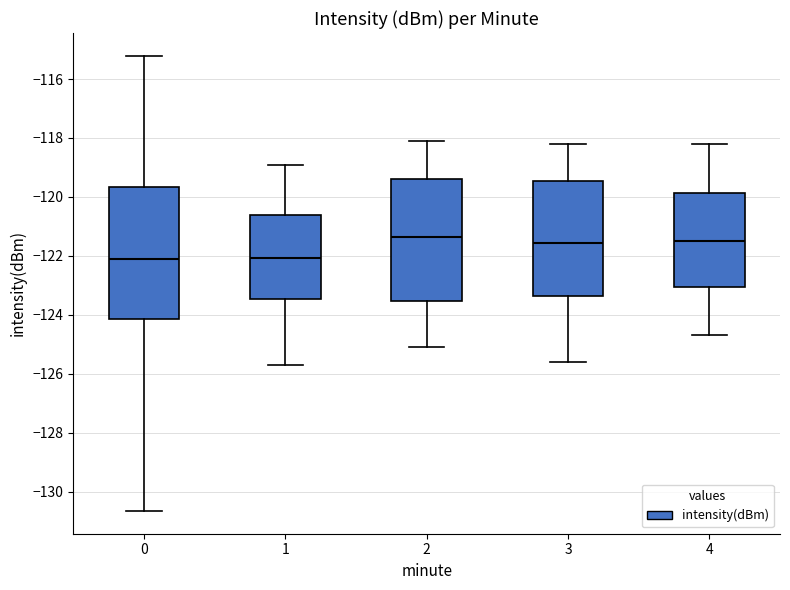

Comparing the boxes themselves (not the whiskers), which one is the tallest?

0